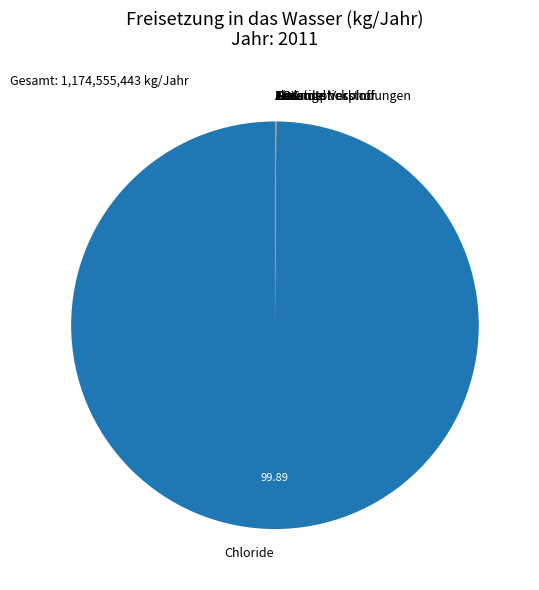

Is Chloride the majority of the pie?

Yes